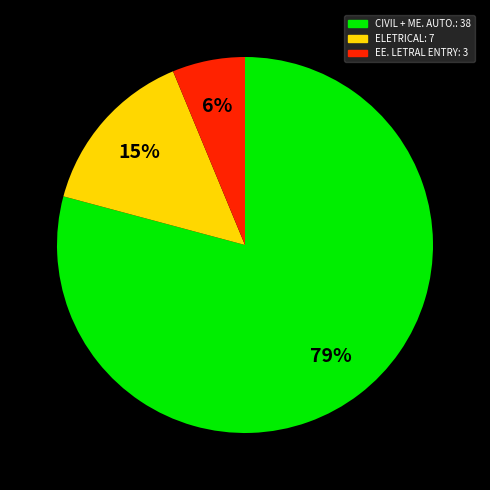

To the nearest percent, what is the difference between the largest and smallest slice percentages?

73%